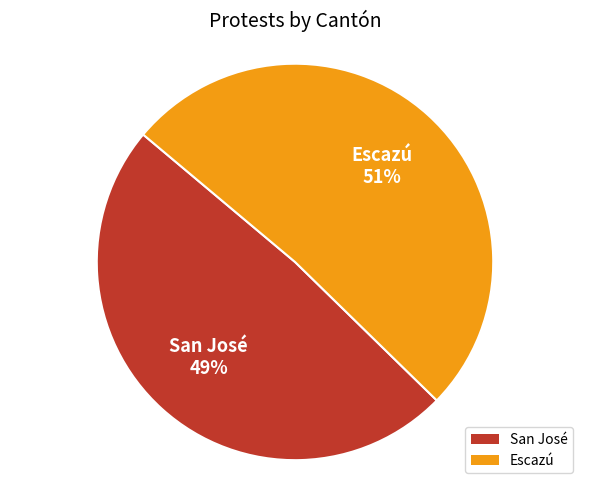

What is the largest slice in the pie chart?

Escazú